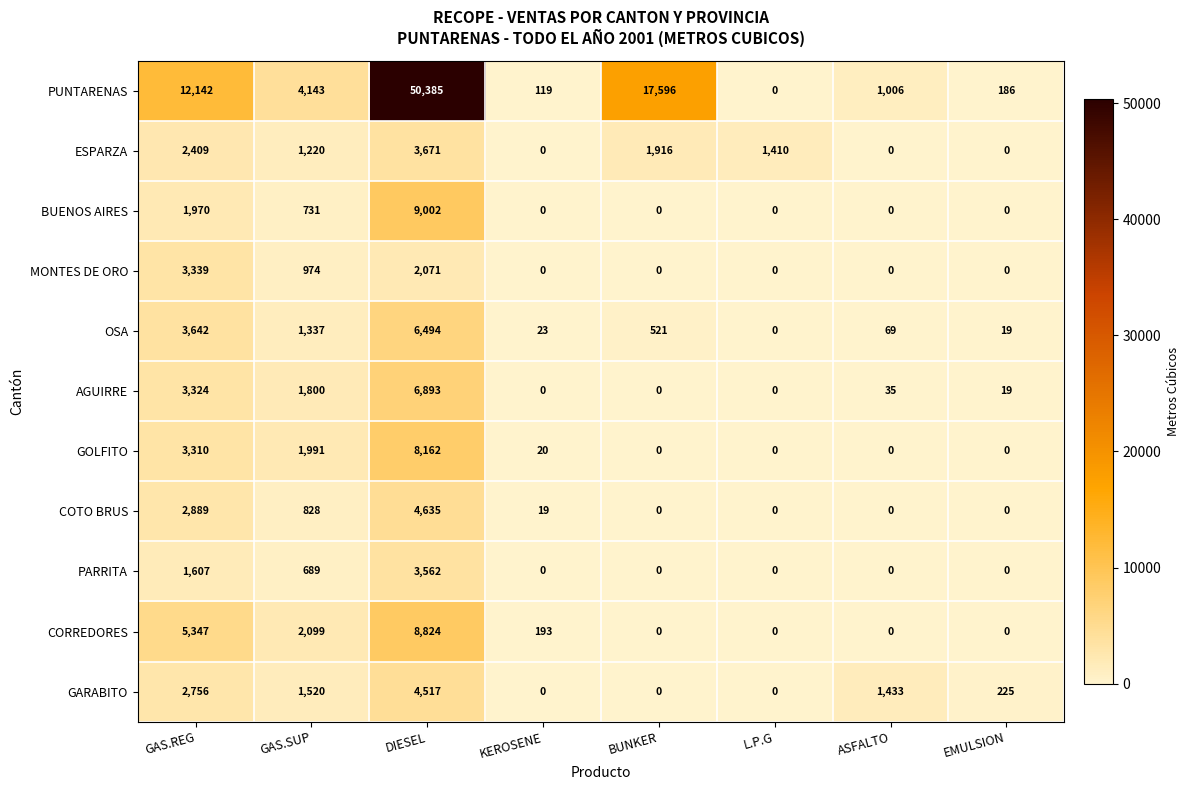

What is the greatest value displayed?

50385